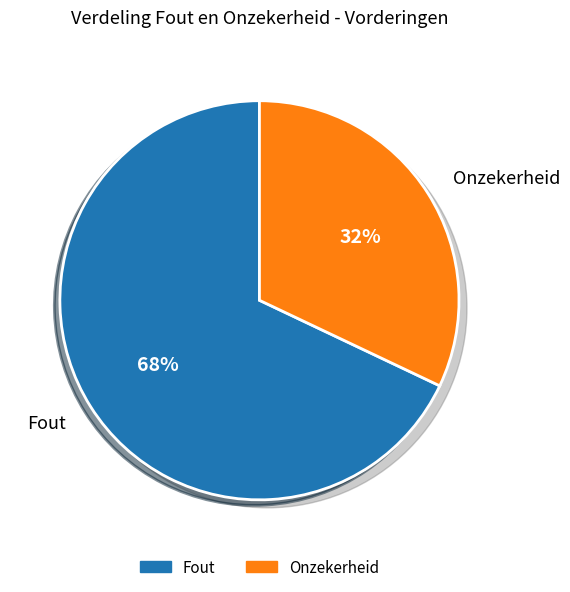

How many segments does this pie chart have?

2